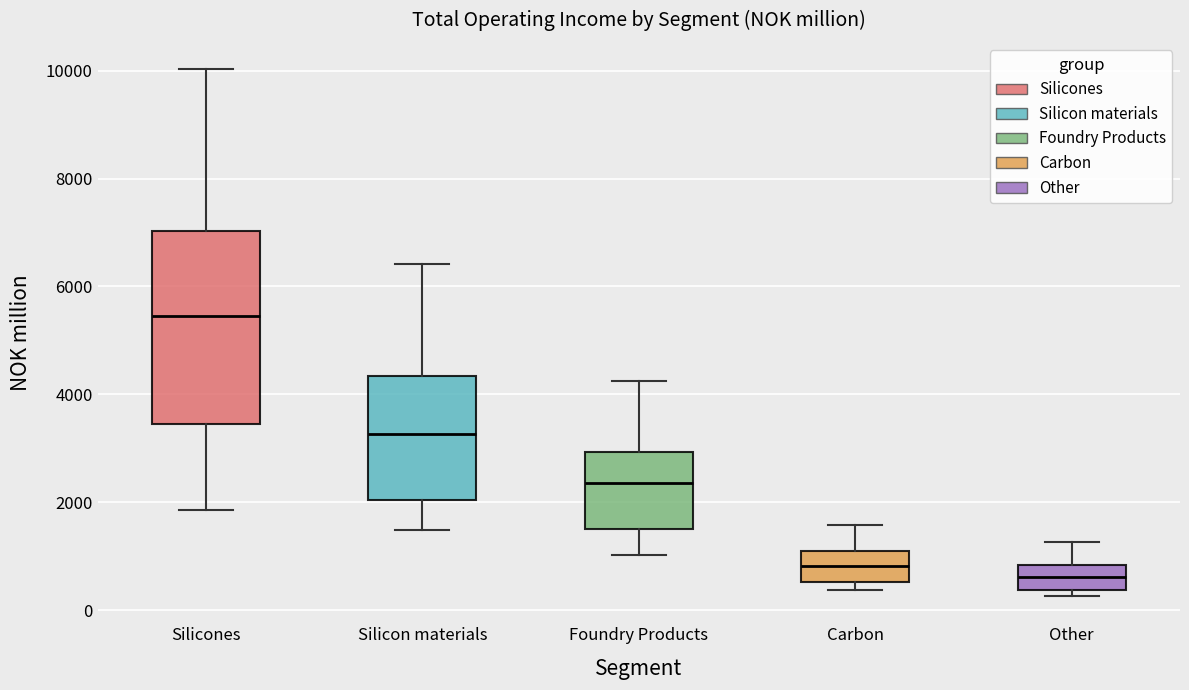

Reading left to right, read every box against the y-axis: the position of its median line, the range the box covers, and the ends of its whiskers. The values are not printed on the chart, so give them approximately, as read against the axis.

Silicones: median 5400, box 3400 to 7000, whiskers 1800 to 10000
Silicon materials: median 3200, box 2000 to 4400, whiskers 1400 to 6400
Foundry Products: median 2400, box 1600 to 3000, whiskers 1000 to 4200
Carbon: median 800, box 600 to 1000, whiskers 400 to 1600
Other: median 600, box 400 to 800, whiskers 200 to 1200